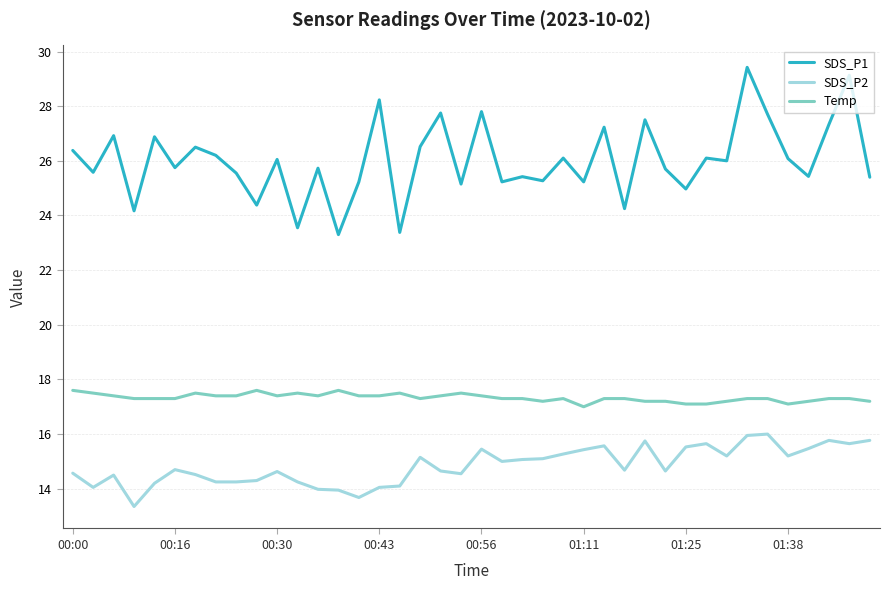

True or false: SDS_P1 and SDS_P2 intersect in this chart.

False